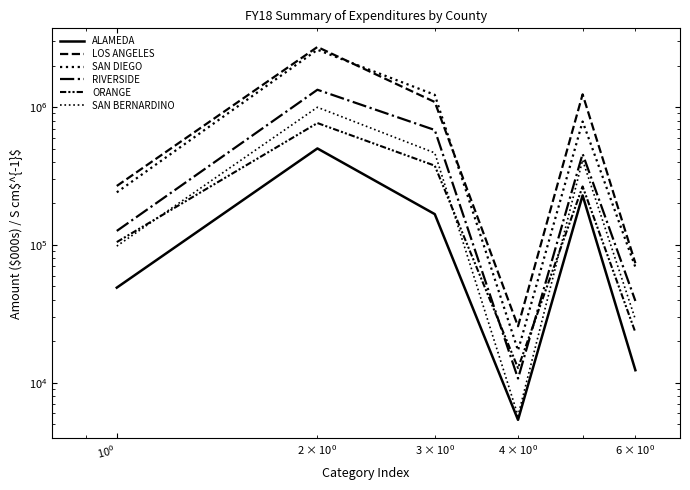

What is the greatest value displayed?

2734732.2